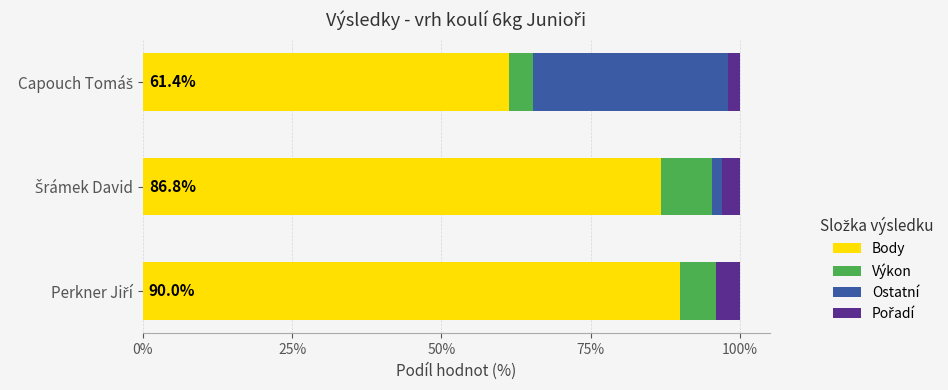

What is the sum of all Pořadí values?

9.0